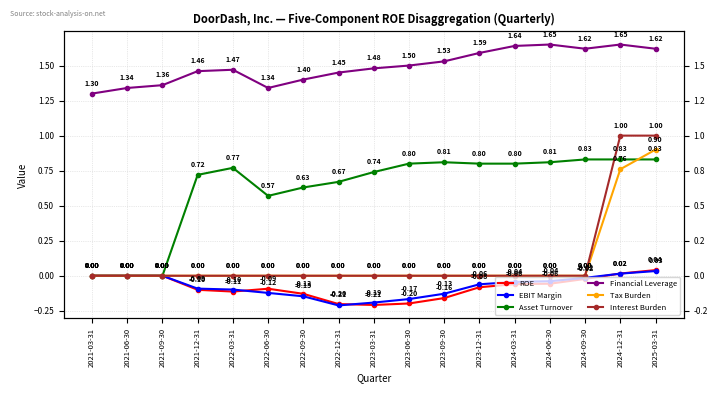

How many Tax Burden values are between 0 and 1?

17